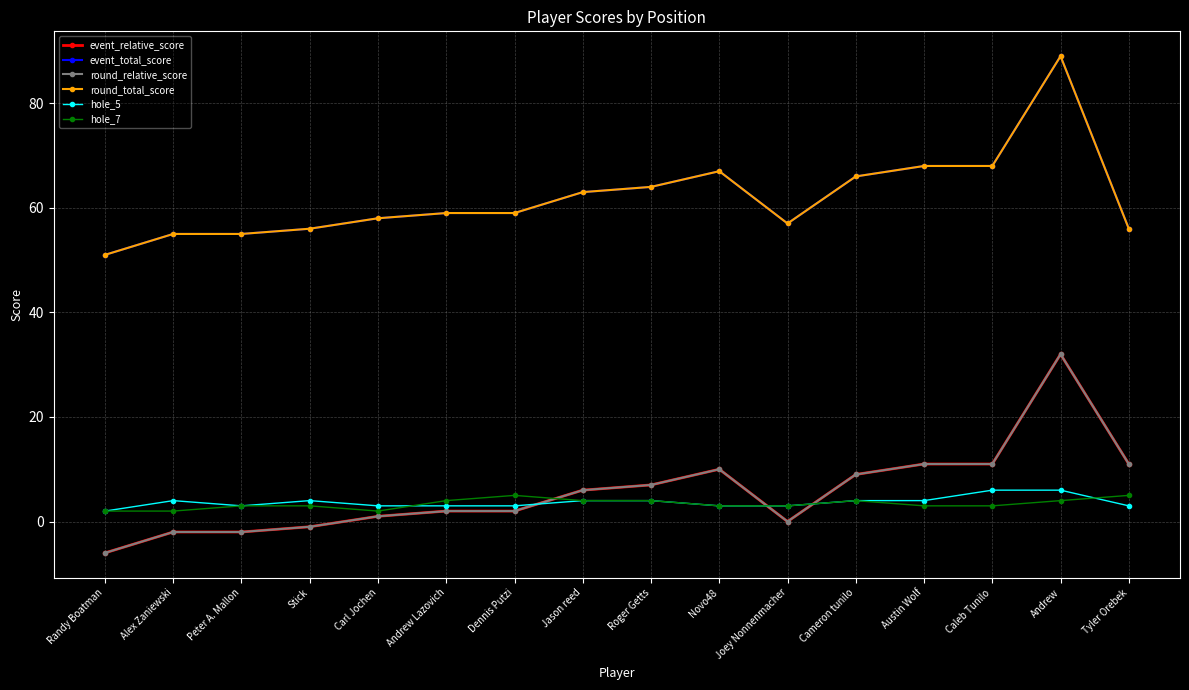

At which category does hole_7 reach its first local peak?

Dennis Putzi